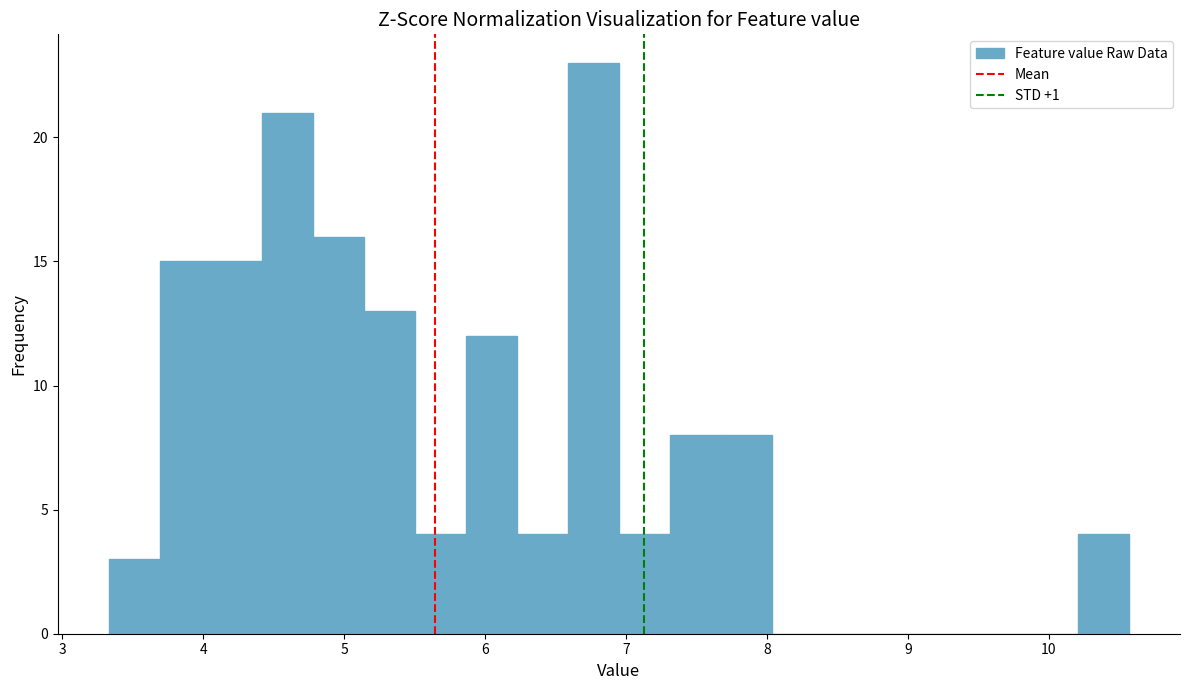

Read against the x-axis, roughly where is the centre of the tallest bar?

6.8